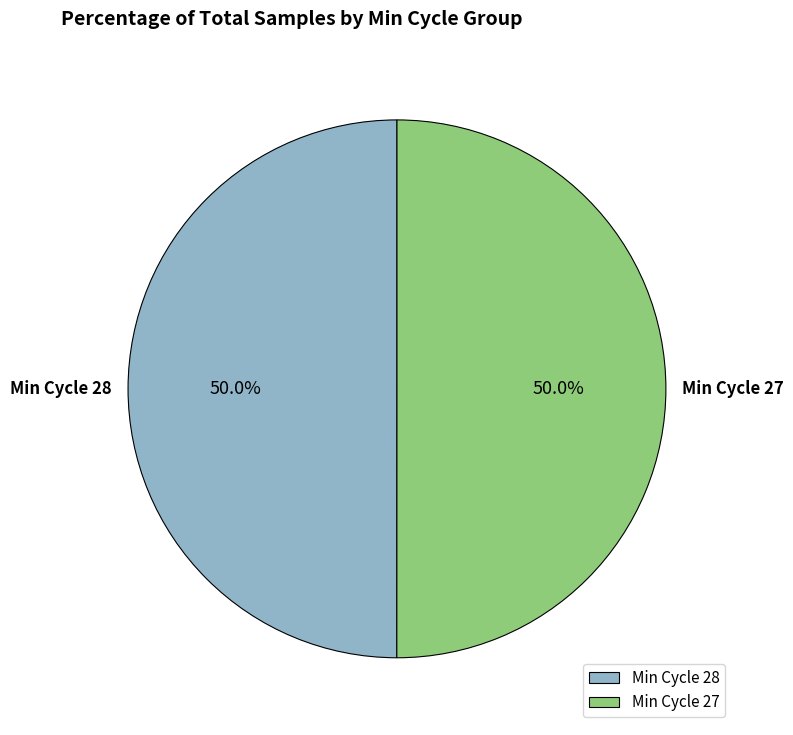

Approximately how many times larger is the value at Min Cycle 28 compared to Min Cycle 27?

1.0